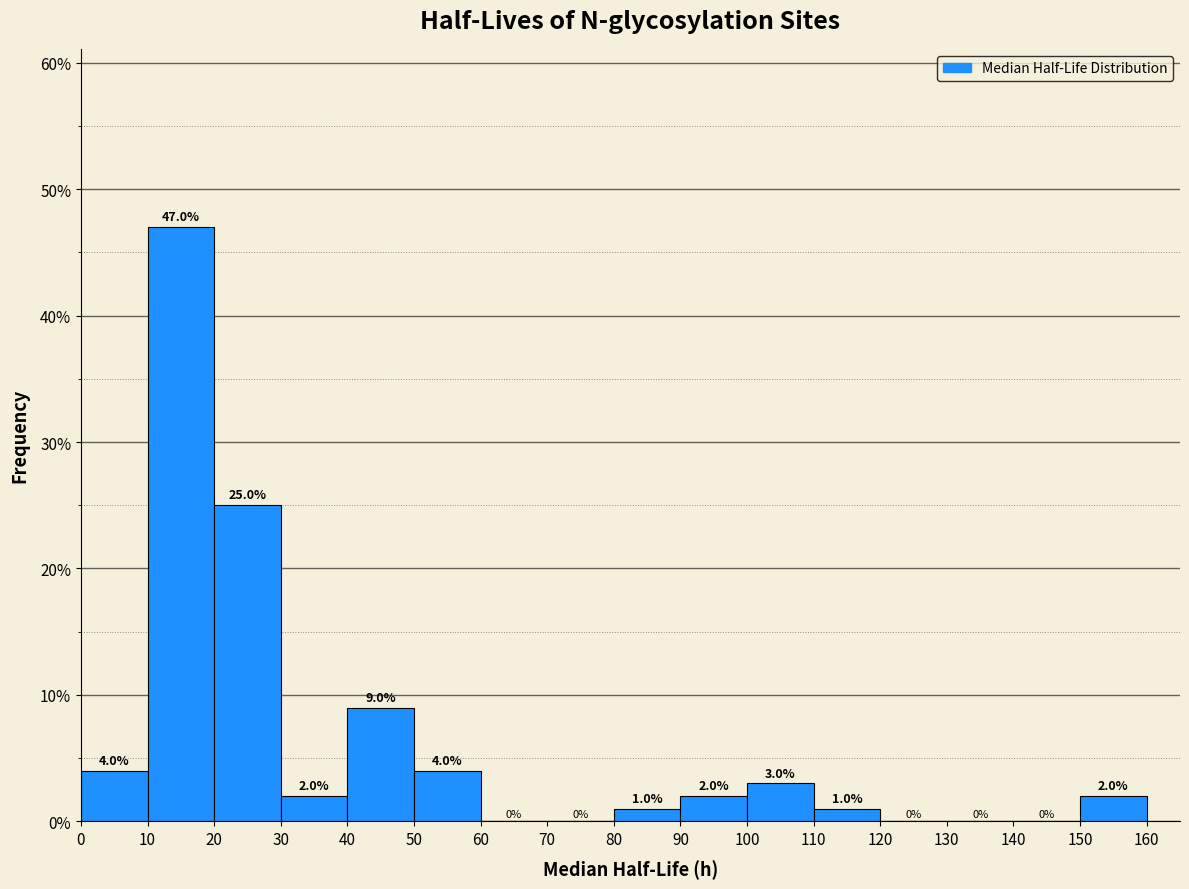

Over which range of the x-axis is the bar tallest?

10 to 20